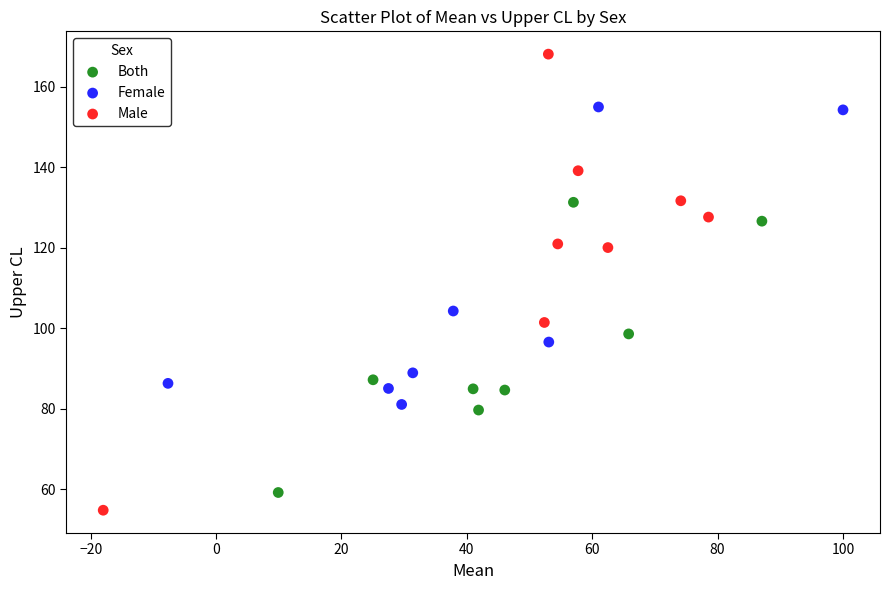

Which series contains the highest Y value?

Male